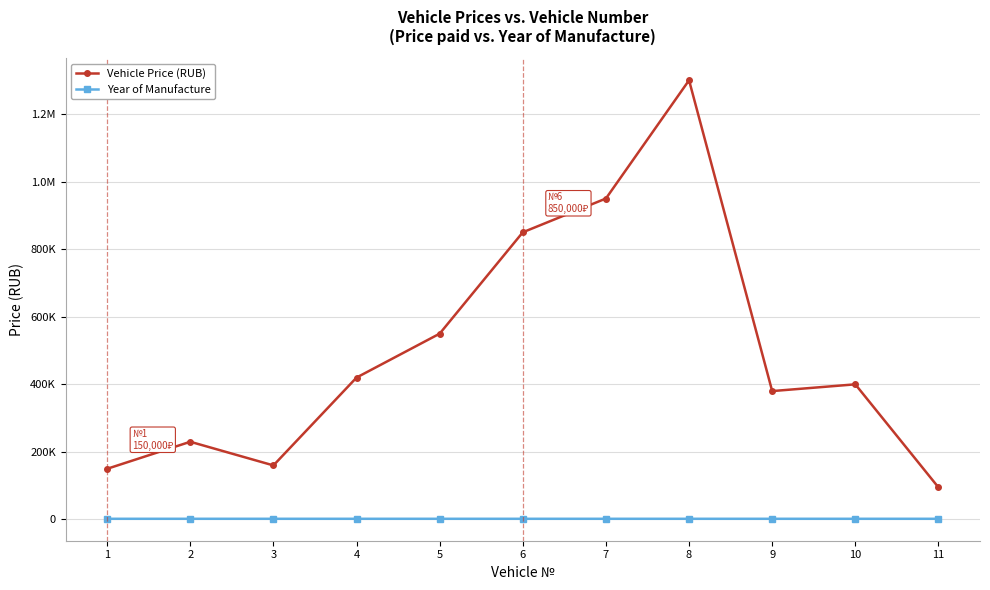

What are all the series names shown in the legend?

Vehicle Price (RUB), Year of Manufacture